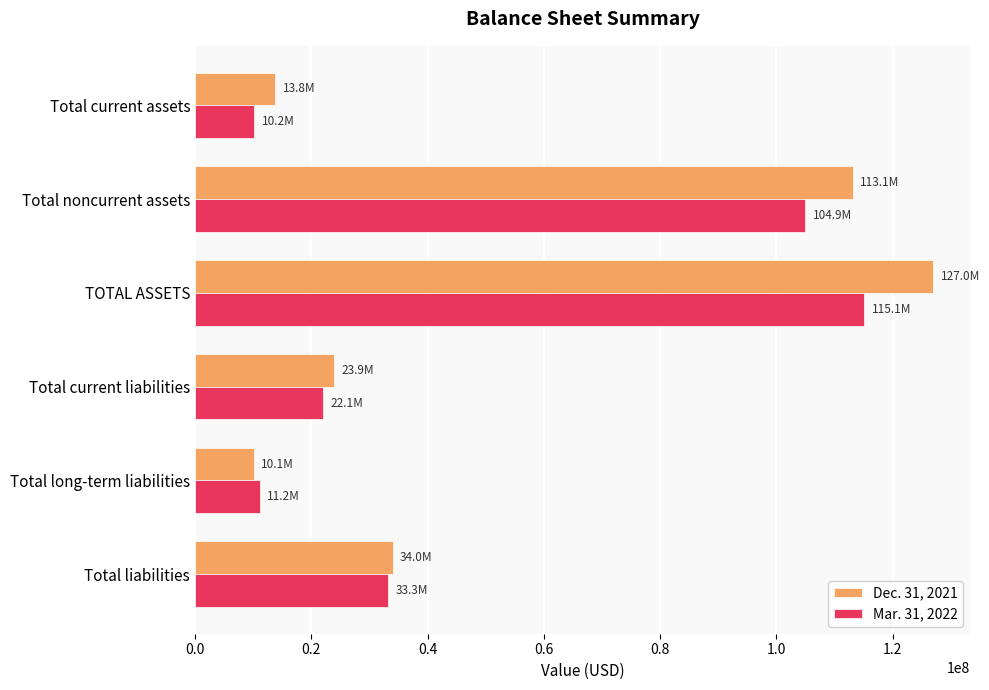

What is the difference between the second highest and second lowest values in the Dec. 31, 2021 series?

99296654